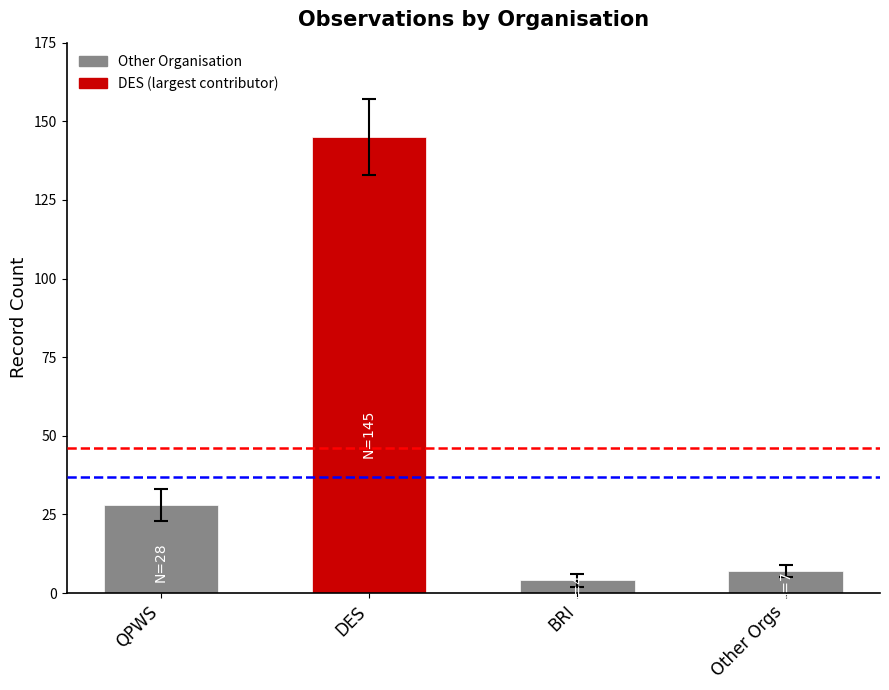

Is it true that the value at Other Orgs is 7?

True